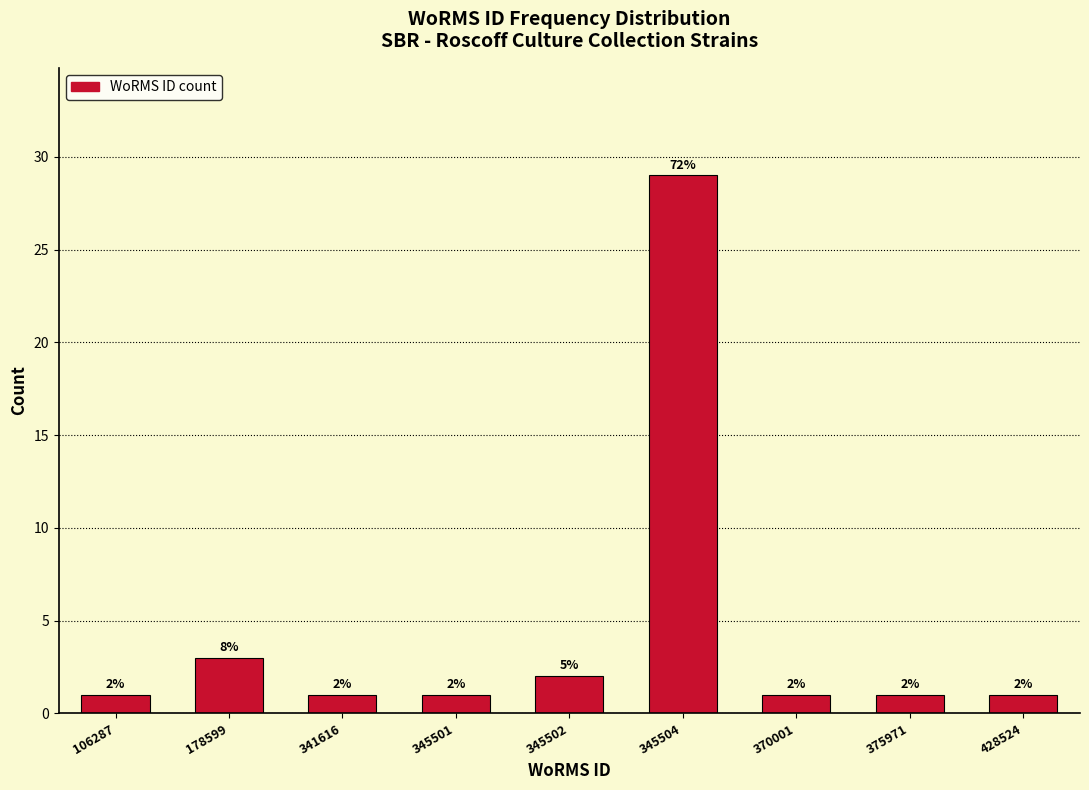

Reading right to left, extract all data points from this chart.

1	1	1	29	2	1	1	3	1